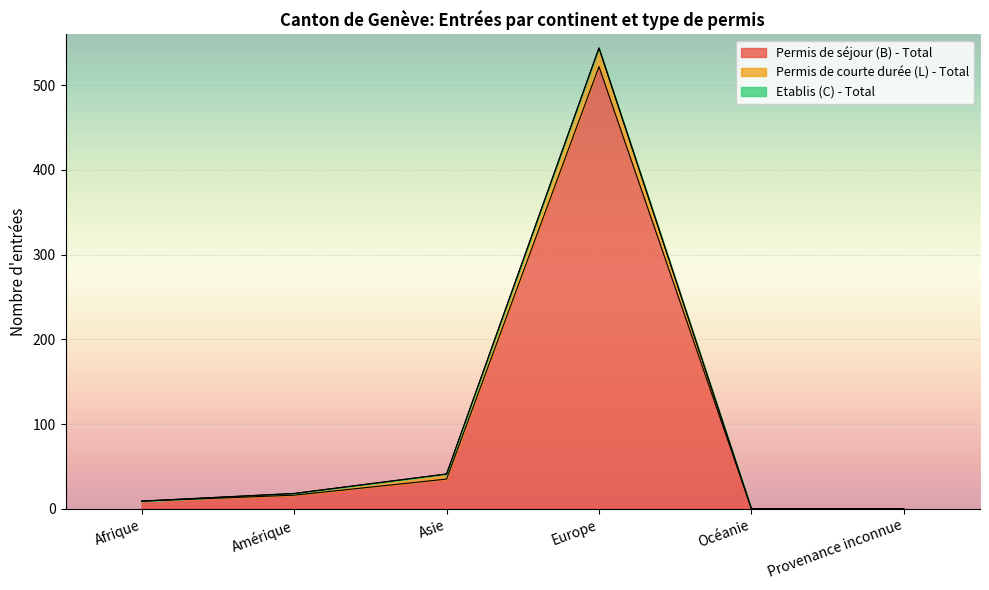

True or false: Permis de séjour (B) - Total has a value of 225 at Europe.

False